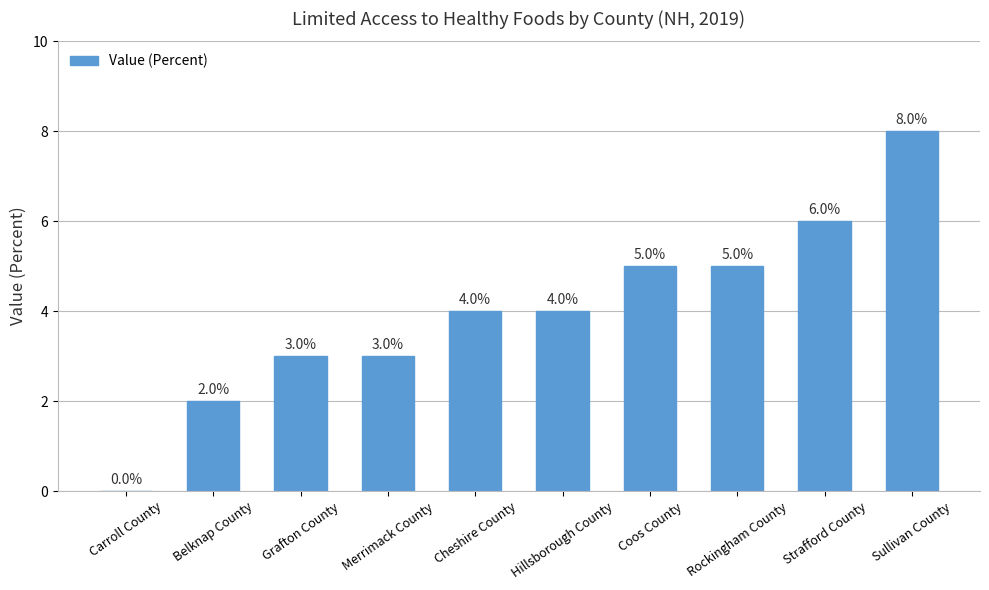

The value at Strafford County is 2. True or false?

False